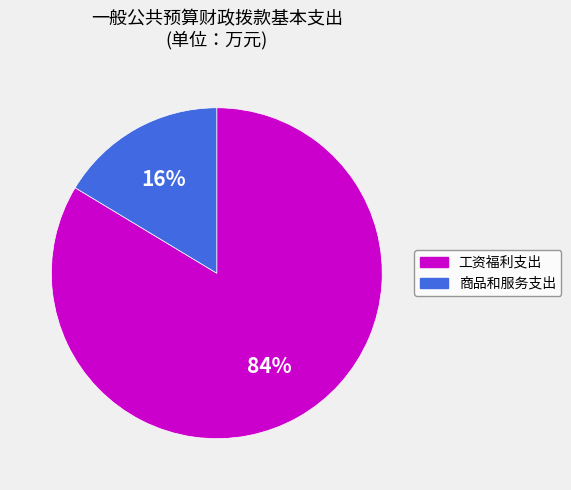

Combined, do 工资福利支出 and 商品和服务支出 account for over 50%?

Yes